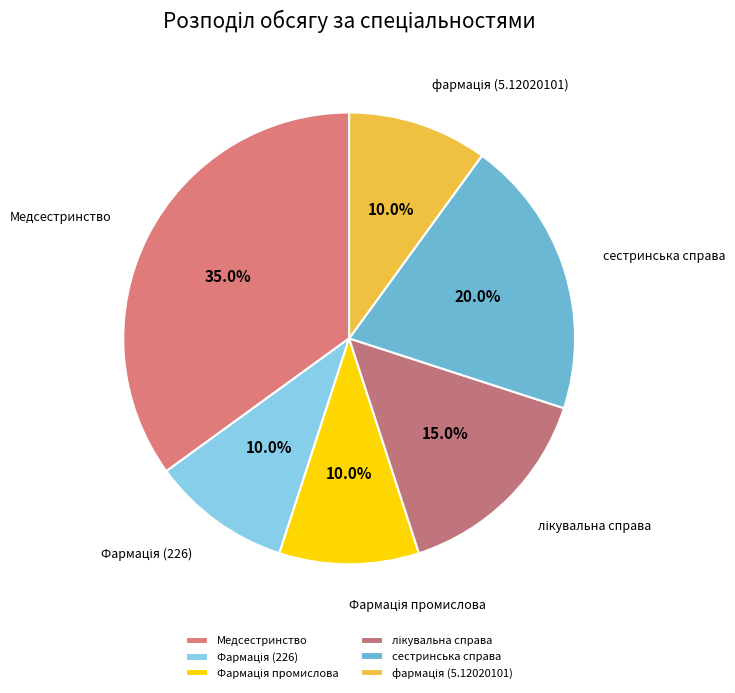

Which category has the biggest portion of the pie?

Медсестринство